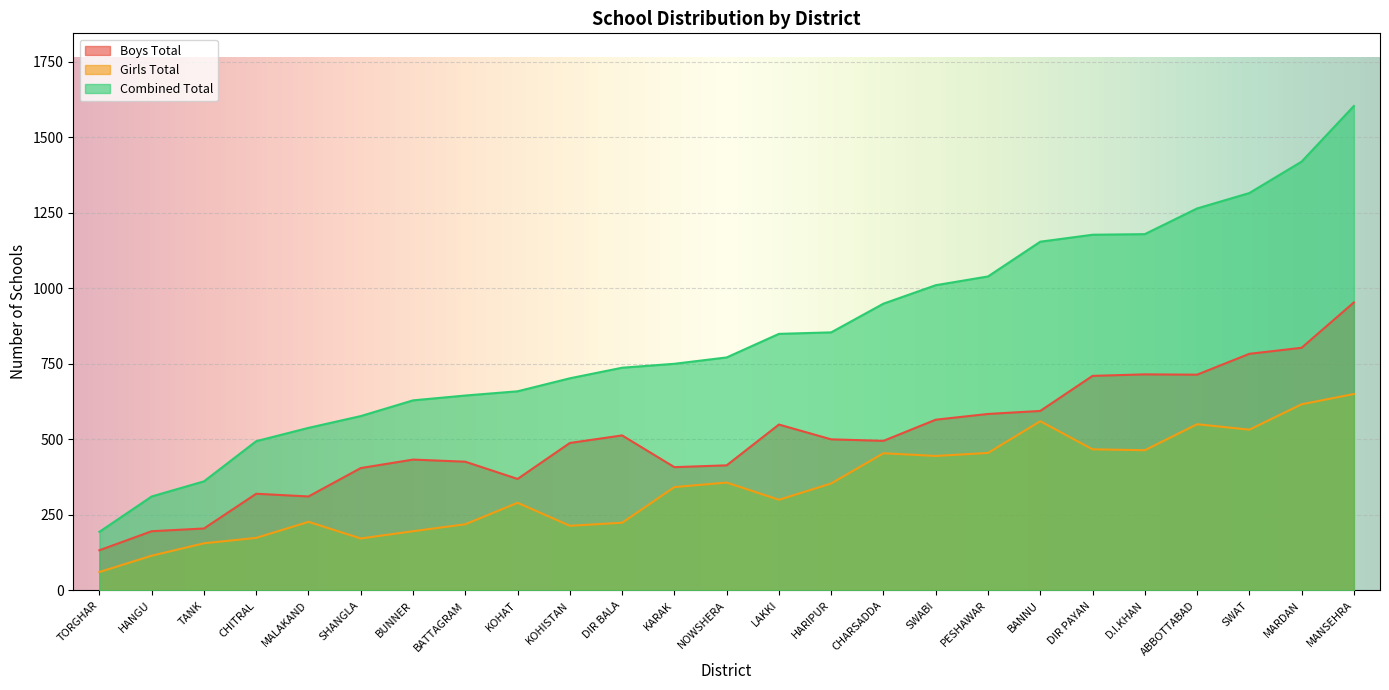

What is the total value across all series at KOHISTAN?

1404